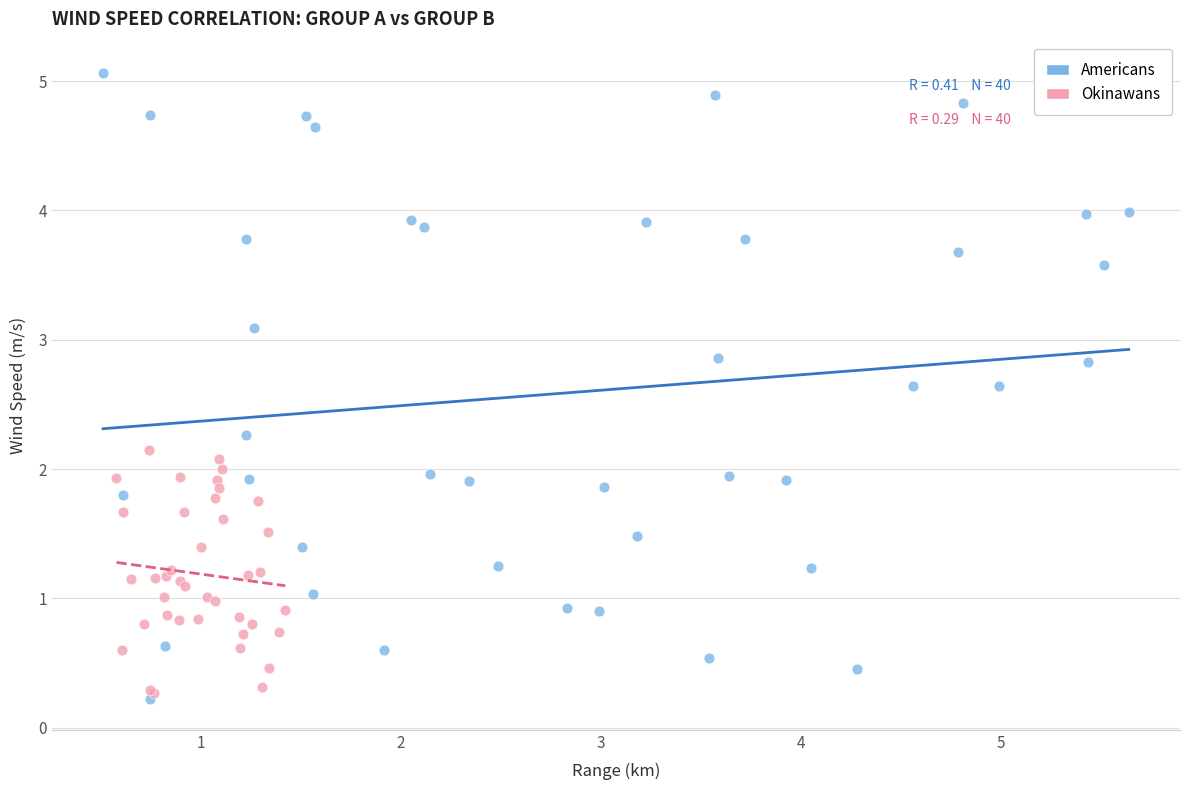

What are all the series names shown in the legend?

Americans, Okinawans